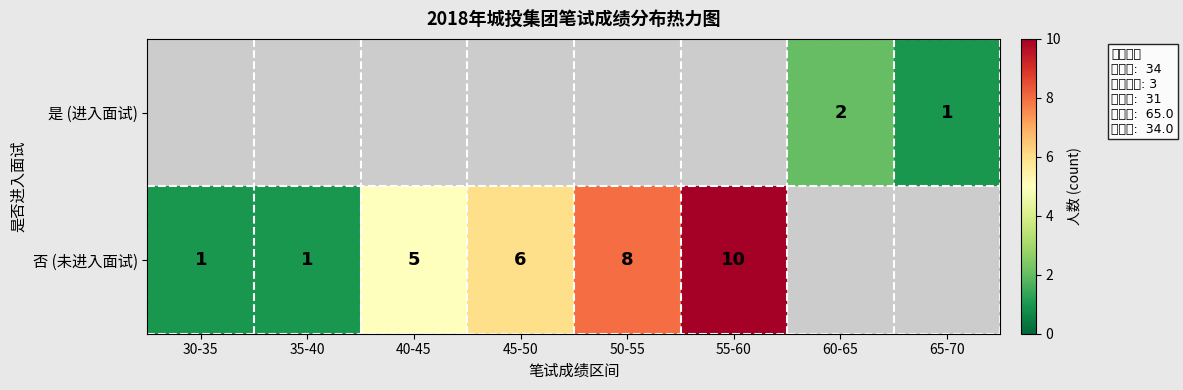

Is the value of 是 (进入面试) at 65-70 greater than the value of 否 (未进入面试) at 40-45?

No